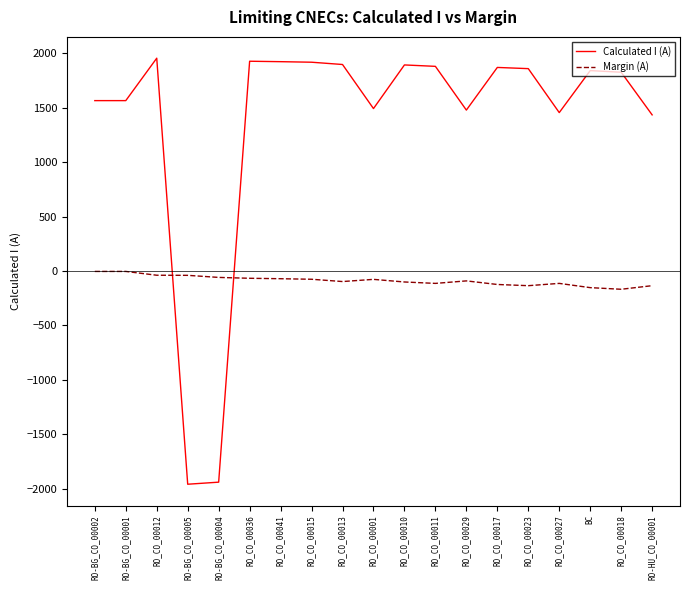

What is the average value of the Margin (A) series?

-88